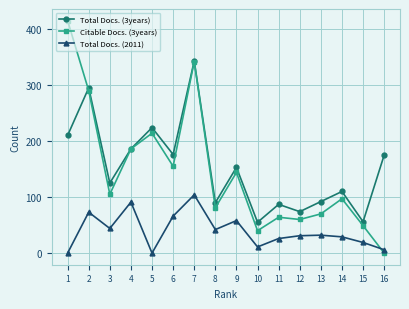

At 6, list the series in order from smallest to largest.

Total Docs. (2011), Citable Docs. (3years), Total Docs. (3years)